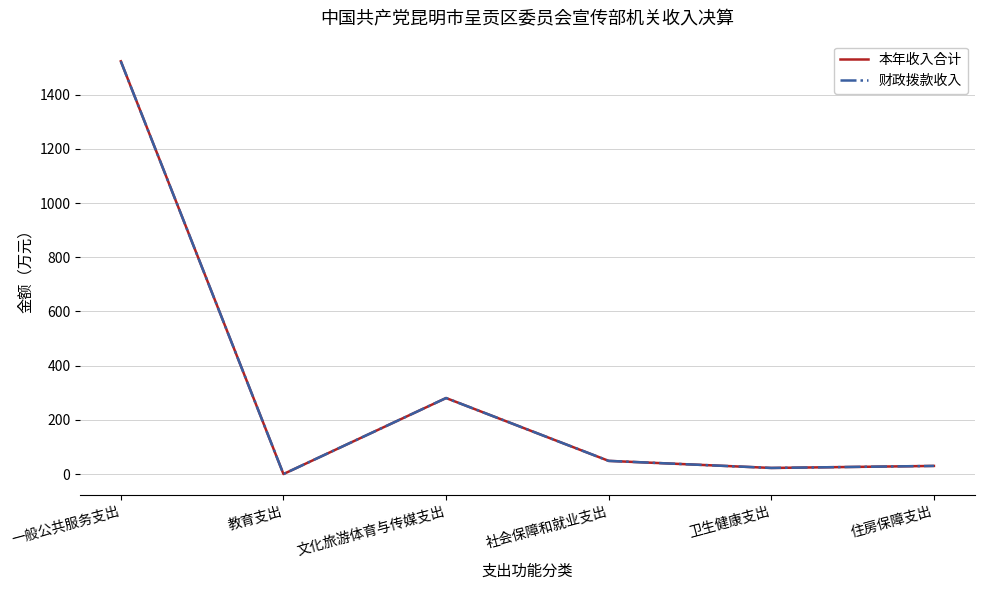

The 本年收入合计 series shows 11.4 at 住房保障支出. True or false?

False